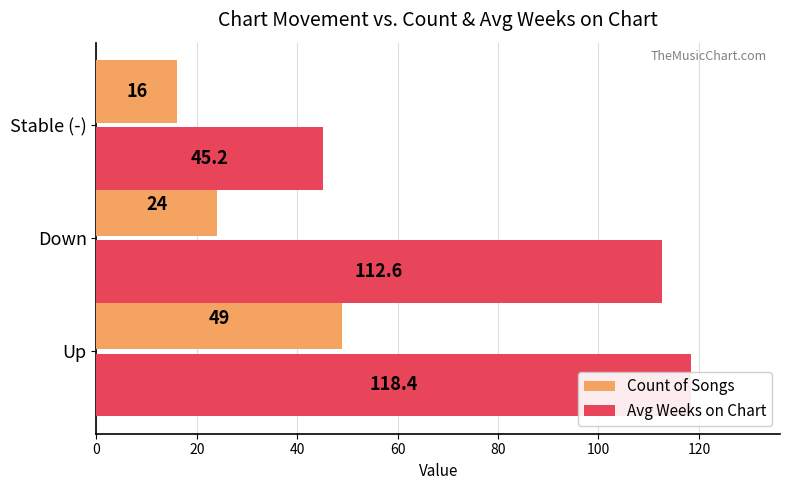

How many groups of bars are there?

3